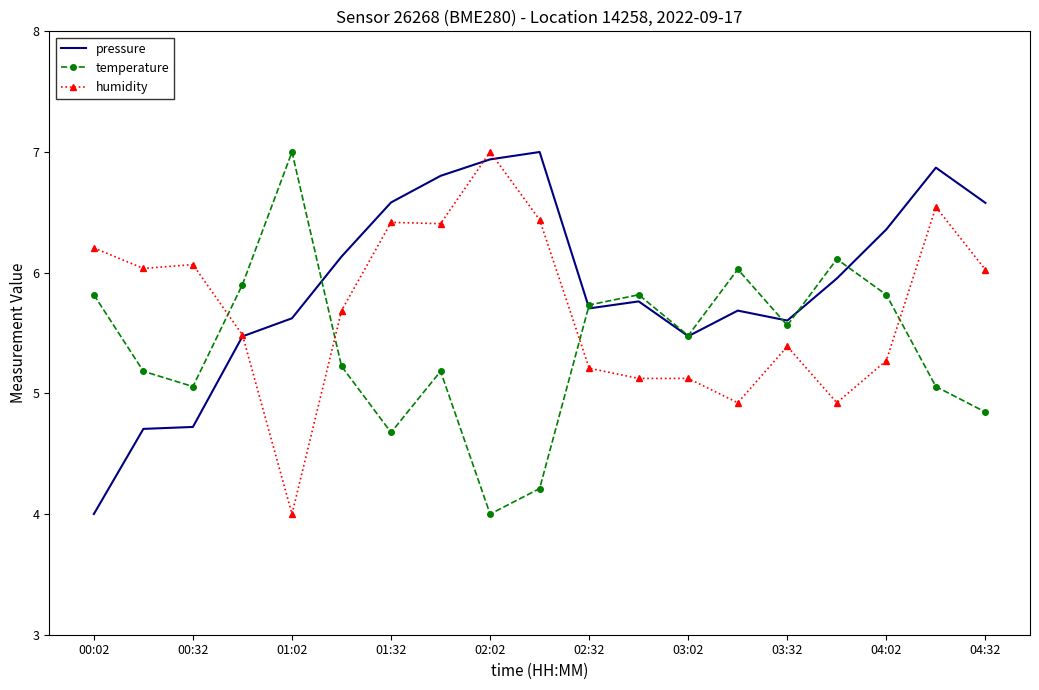

How many values in the pressure series exceed 5?

16